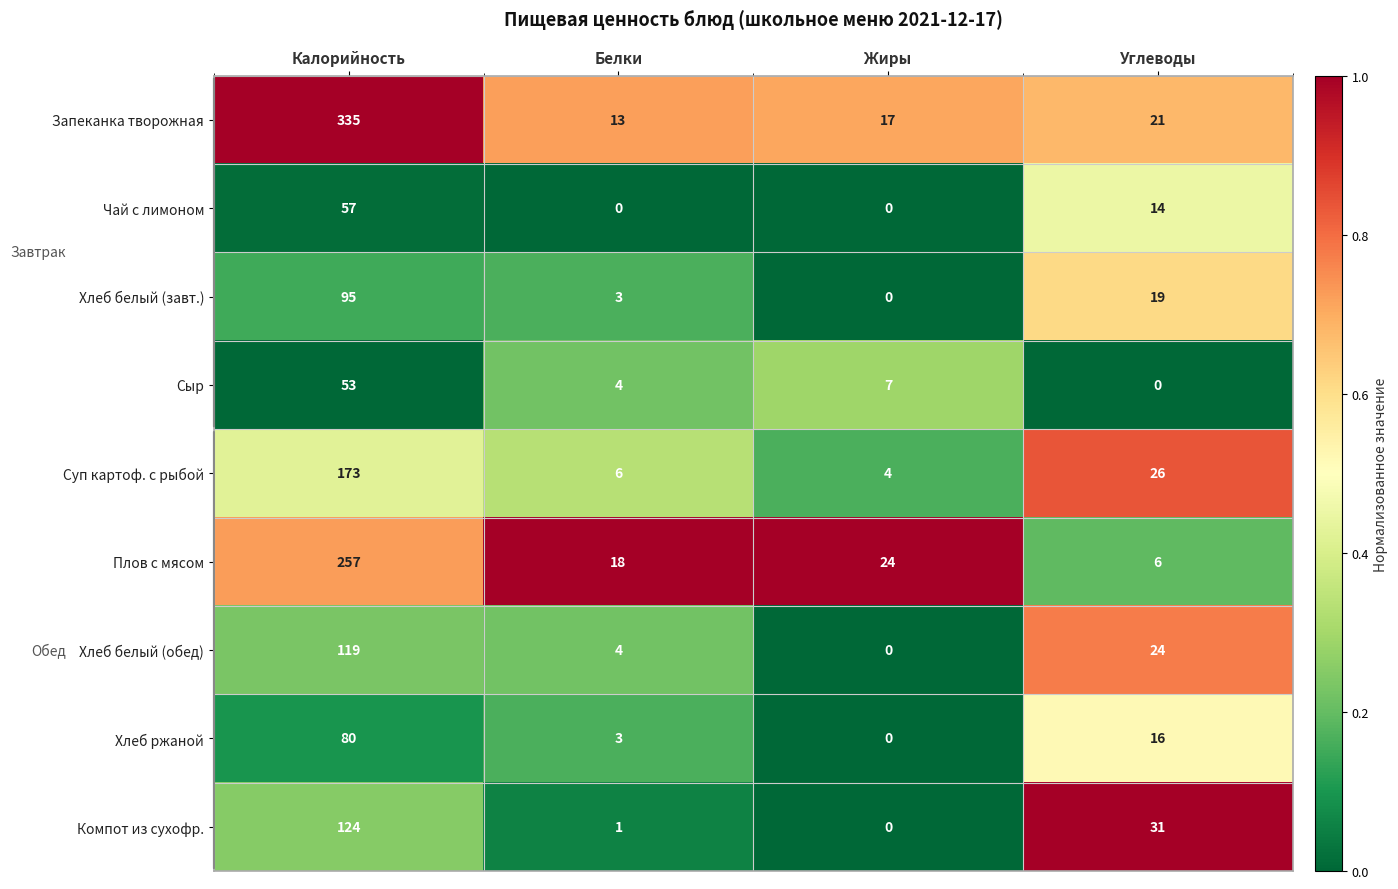

Where does the Плов с мясом series first go above 24?

Калорийность